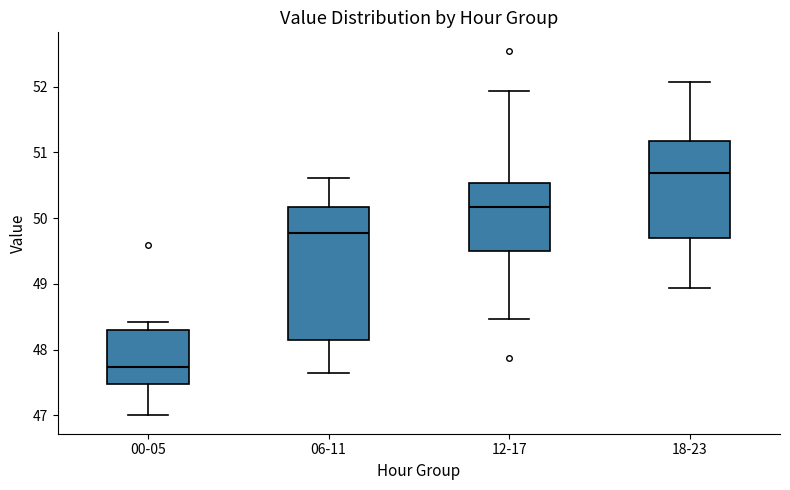

Comparing the boxes themselves (not the whiskers), which one is the tallest?

06-11